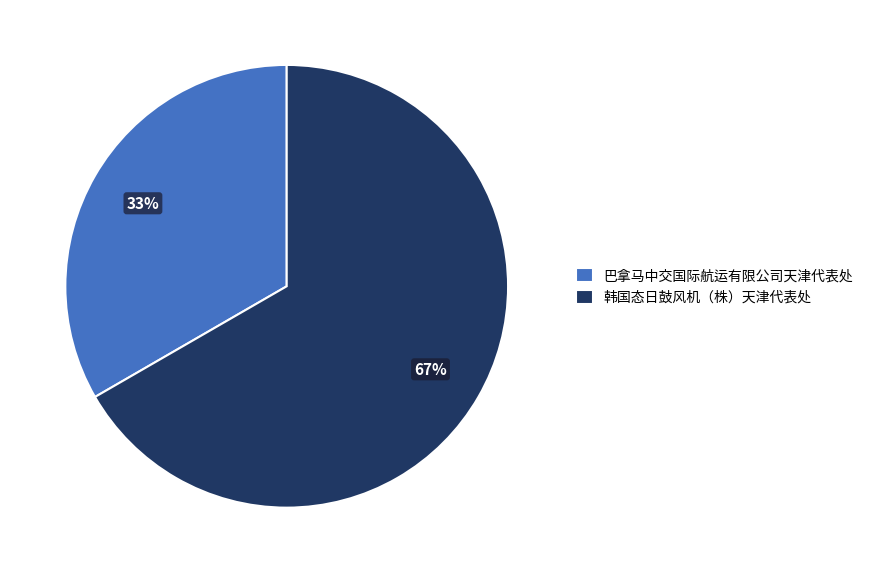

To the nearest percent, what is the combined percentage of 韩国态日鼓风机（株）天津代表处 and 巴拿马中交国际航运有限公司天津代表处?

100%